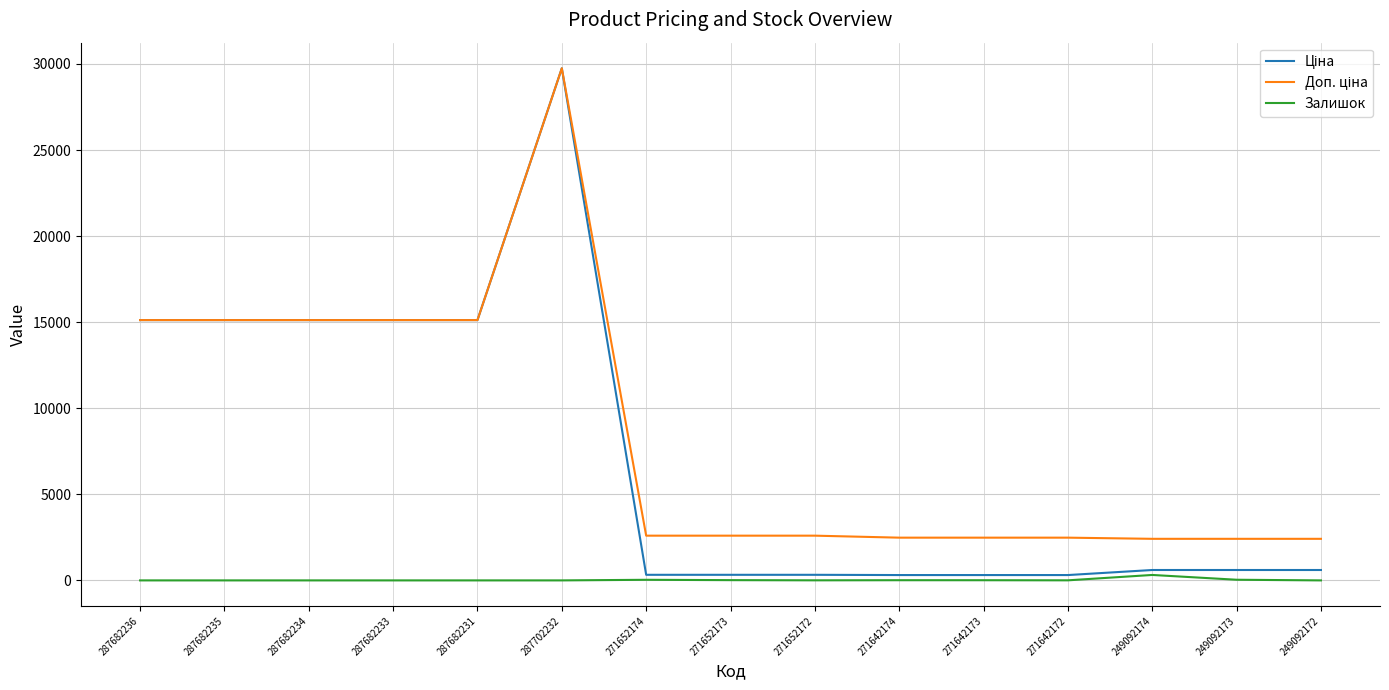

What is the difference between the highest and lowest values at 287682234?

15120.0